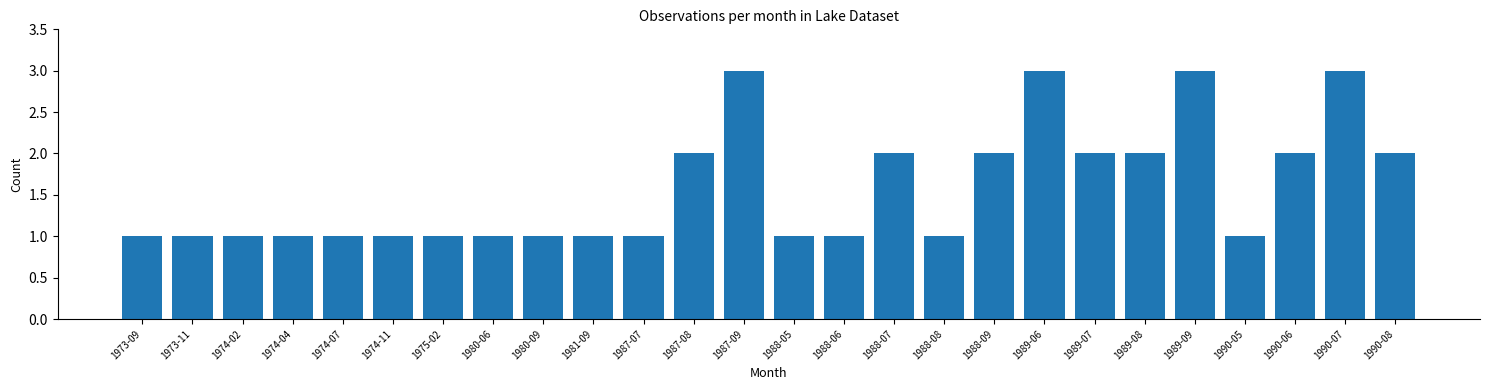

Reading right to left, list all the values displayed in this chart.

1990-08=2	1990-07=3	1990-06=2	1990-05=1	1989-09=3	1989-08=2	1989-07=2	1989-06=3	1988-09=2	1988-08=1	1988-07=2	1988-06=1	1988-05=1	1987-09=3	1987-08=2	1987-07=1	1981-09=1	1980-09=1	1980-06=1	1975-02=1	1974-11=1	1974-07=1	1974-04=1	1974-02=1	1973-11=1	1973-09=1